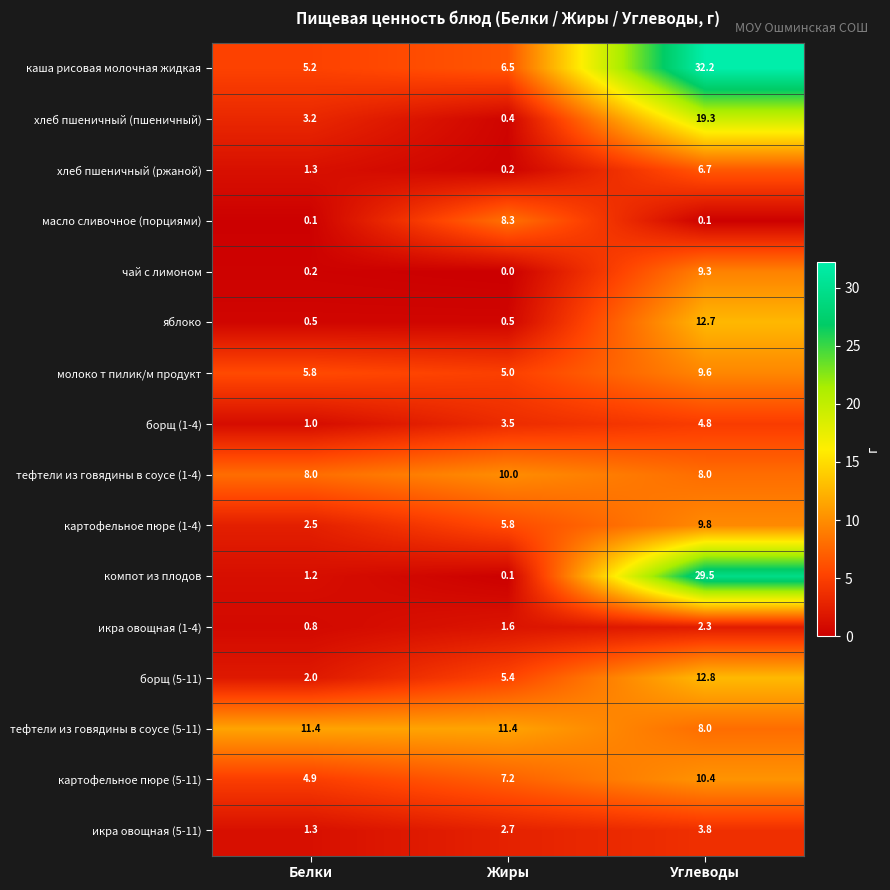

At which label does икра овощная (1-4) reach its peak?

Углеводы